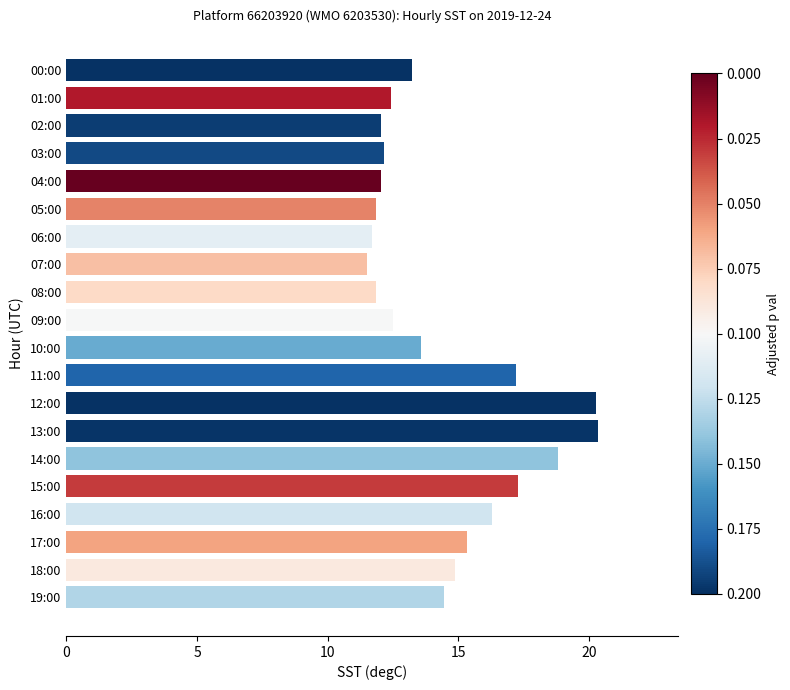

What is the label of the 5th bar from the bottom?

15:00